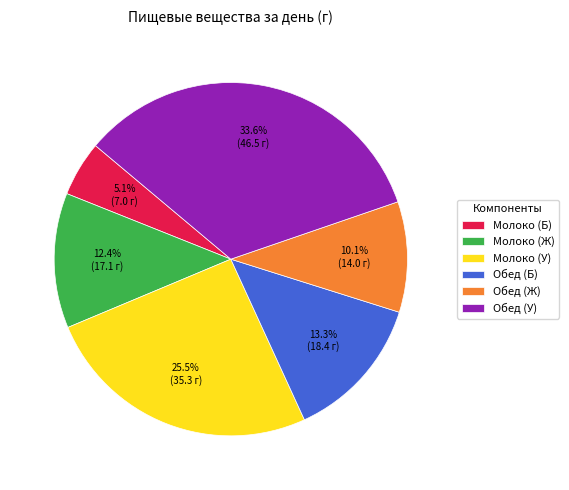

Count the number of slices in the pie.

6